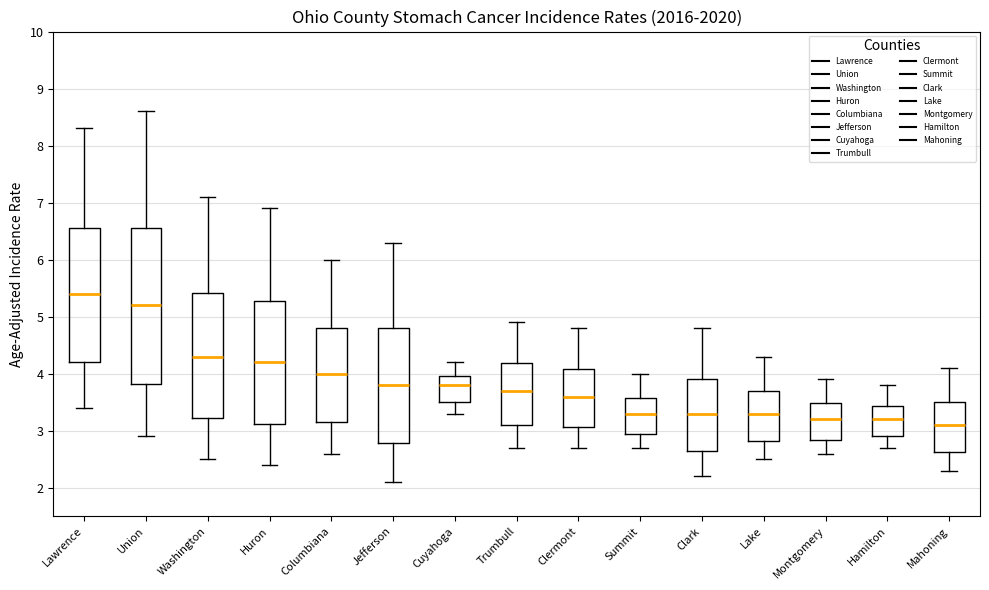

Where does the lower whisker of the box for Summit end on the y-axis? The values are not printed on the chart, so give them approximately, as read against the axis.

2.7